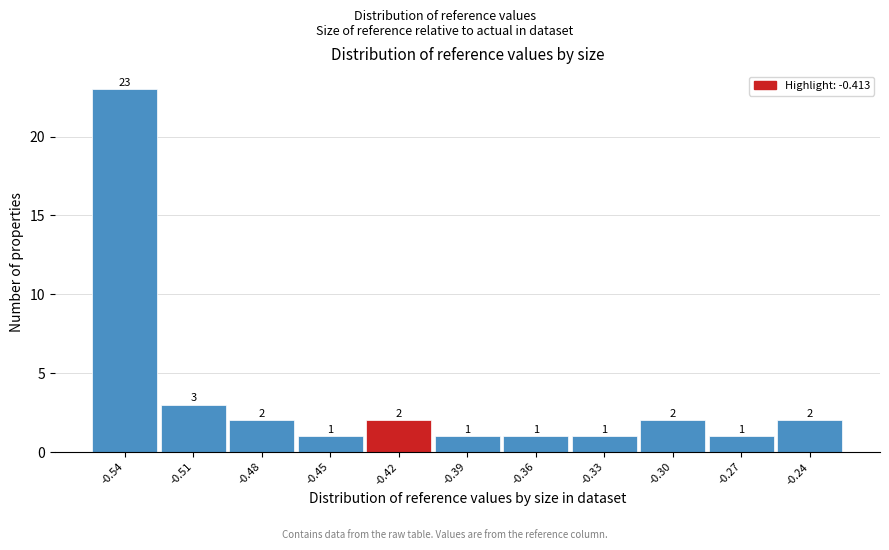

Reading left to right, transcribe all the data shown in this chart.

-0.54=23	-0.51=3	-0.48=2	-0.45=1	-0.42=2	-0.39=1	-0.36=1	-0.33=1	-0.30=2	-0.27=1	-0.24=2